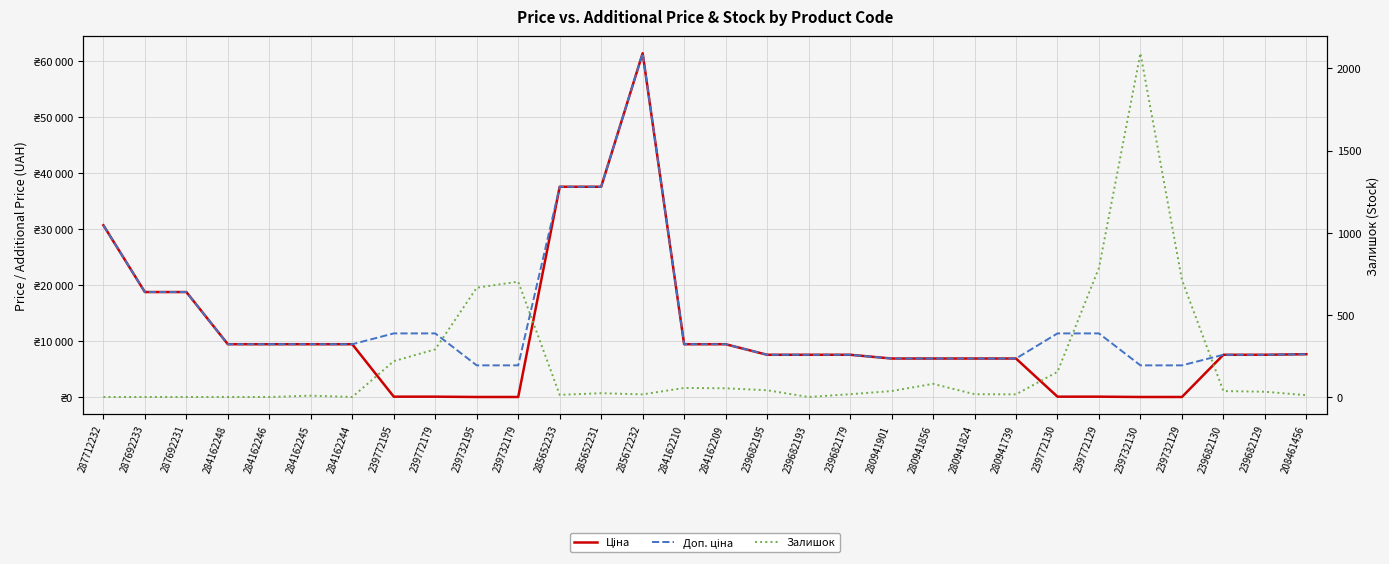

Which series has the largest total across all categories?

Доп. ціна